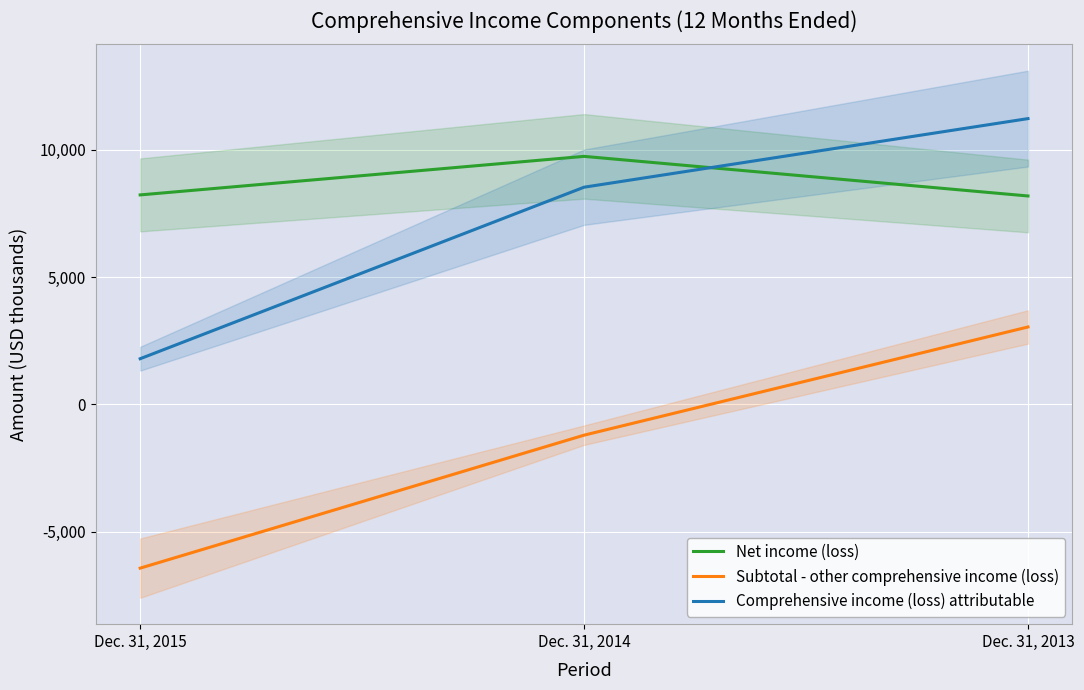

What is the difference between the maximum and minimum values in the Net income (loss) series?

1557